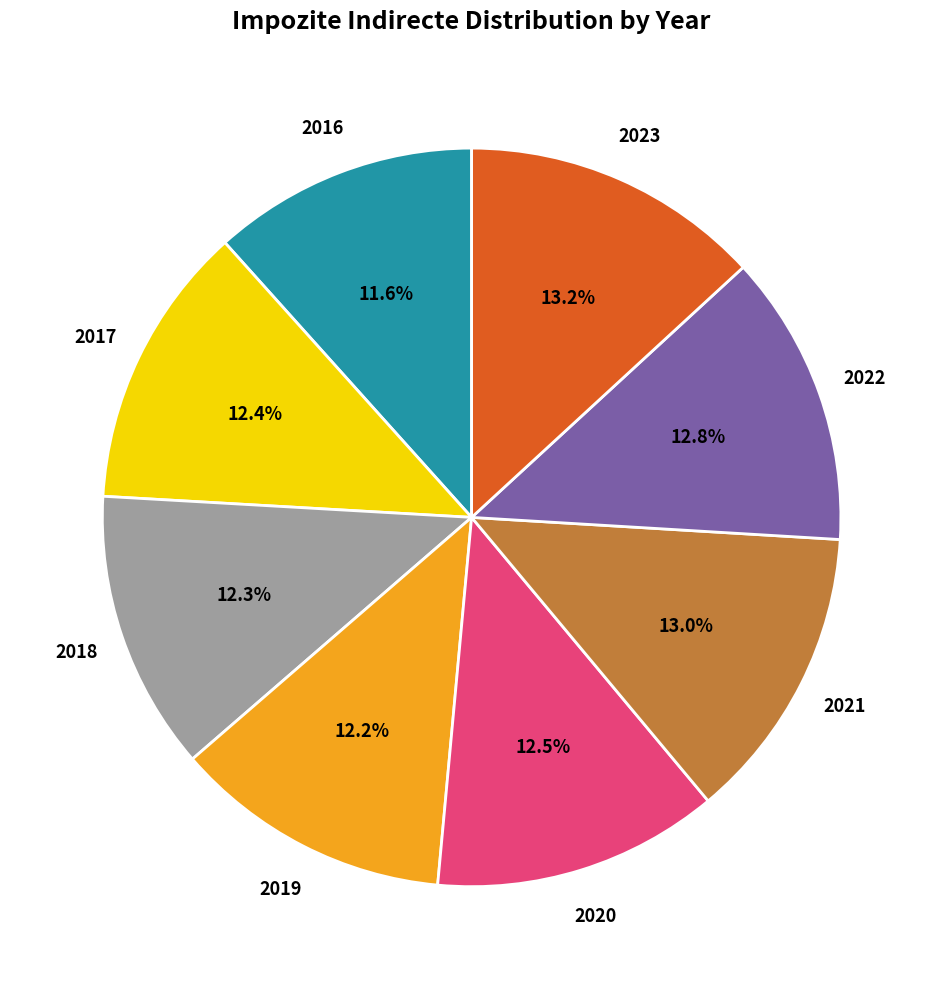

To the nearest percent, what percentage of the pie is 2016?

12%